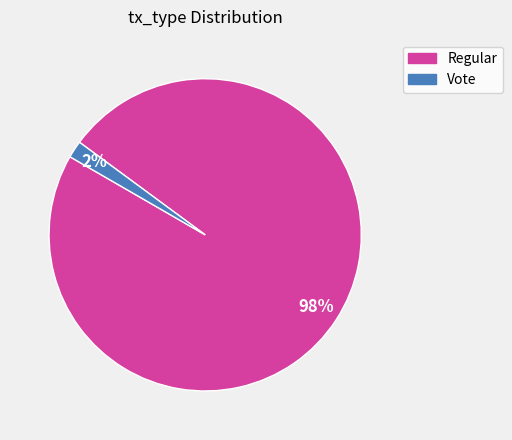

How many slices are in this pie chart?

2